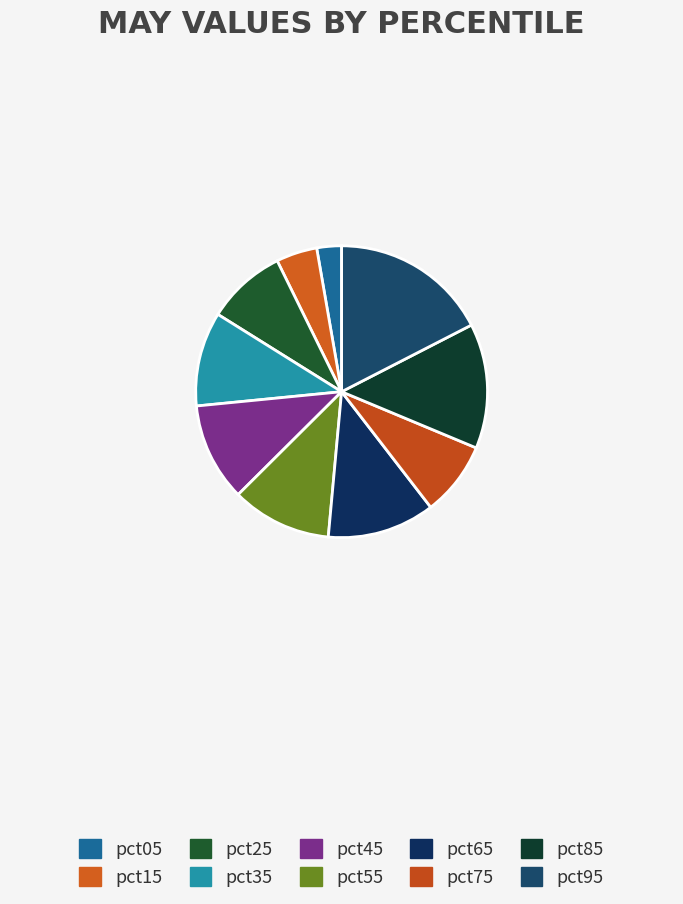

True or false: pct35 accounts for 10% of the total.

True